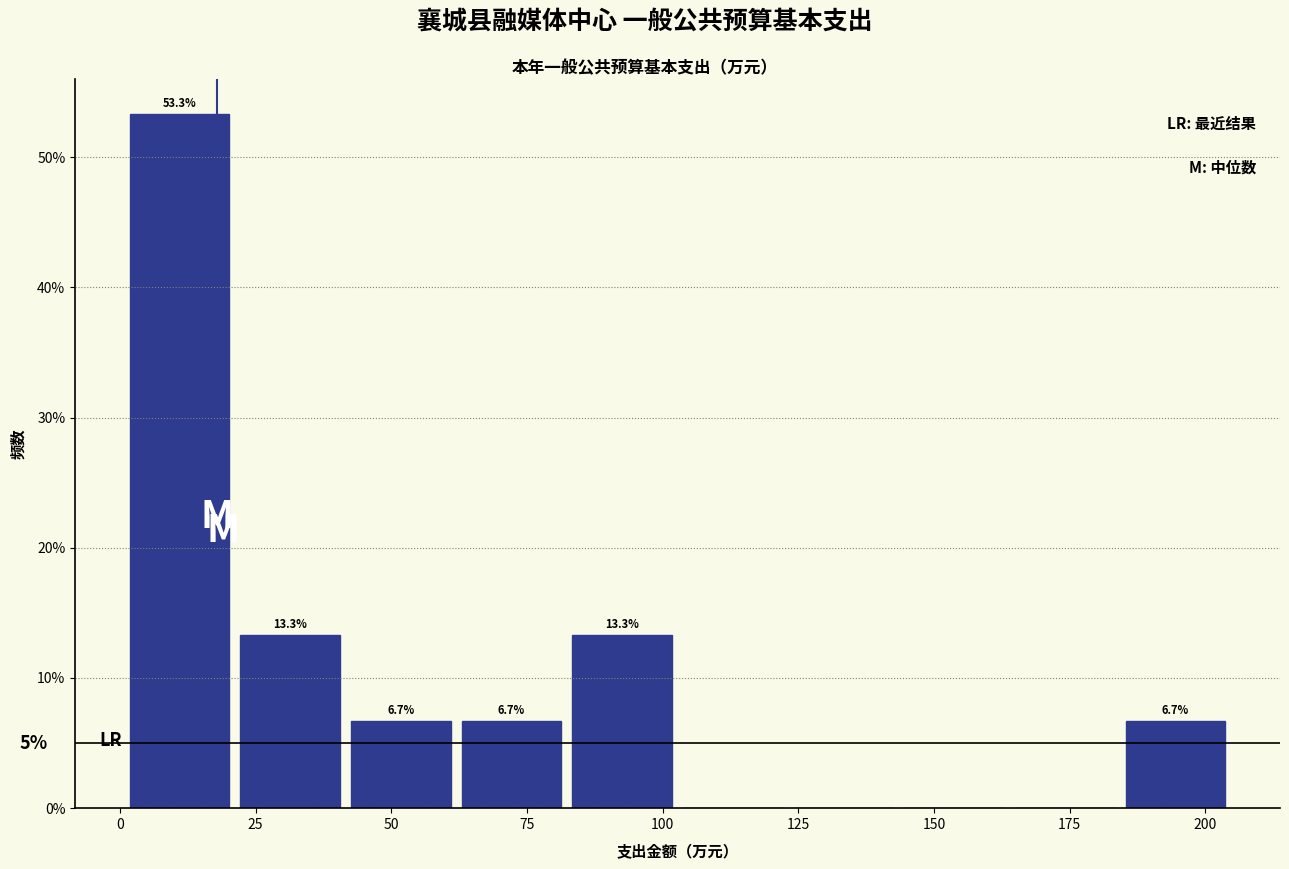

Which range on the x-axis has the tallest bar?

0 to 20